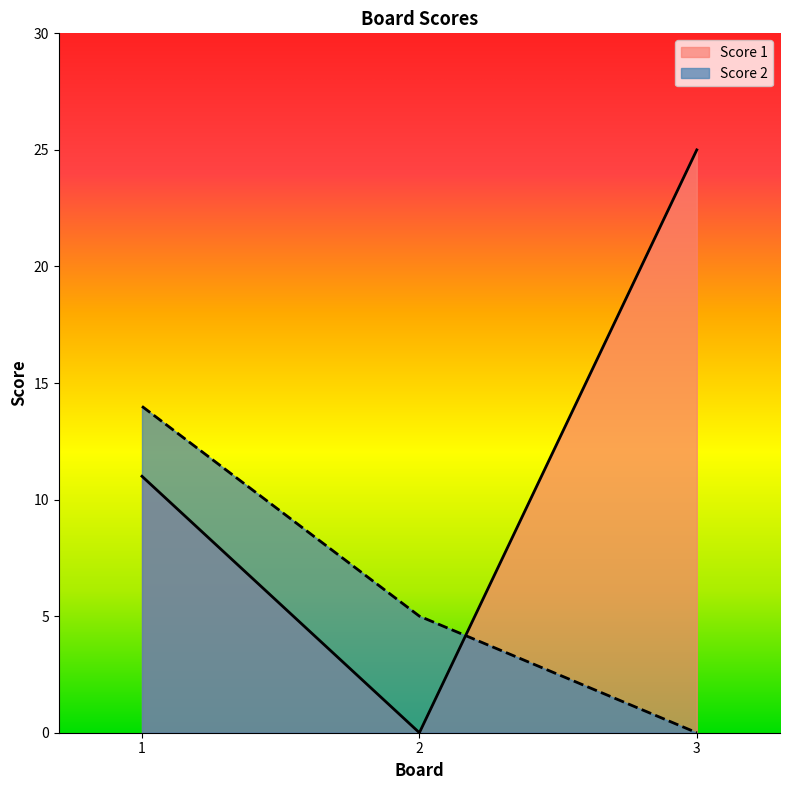

How many values in Score 1 are above zero?

2